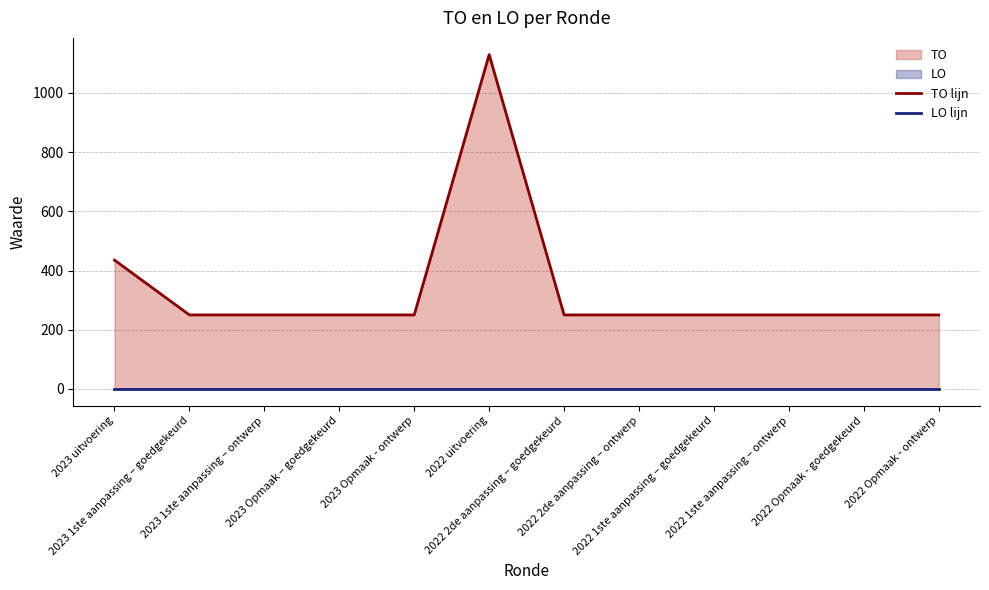

Where is the first local maximum for TO lijn?

2022 uitvoering